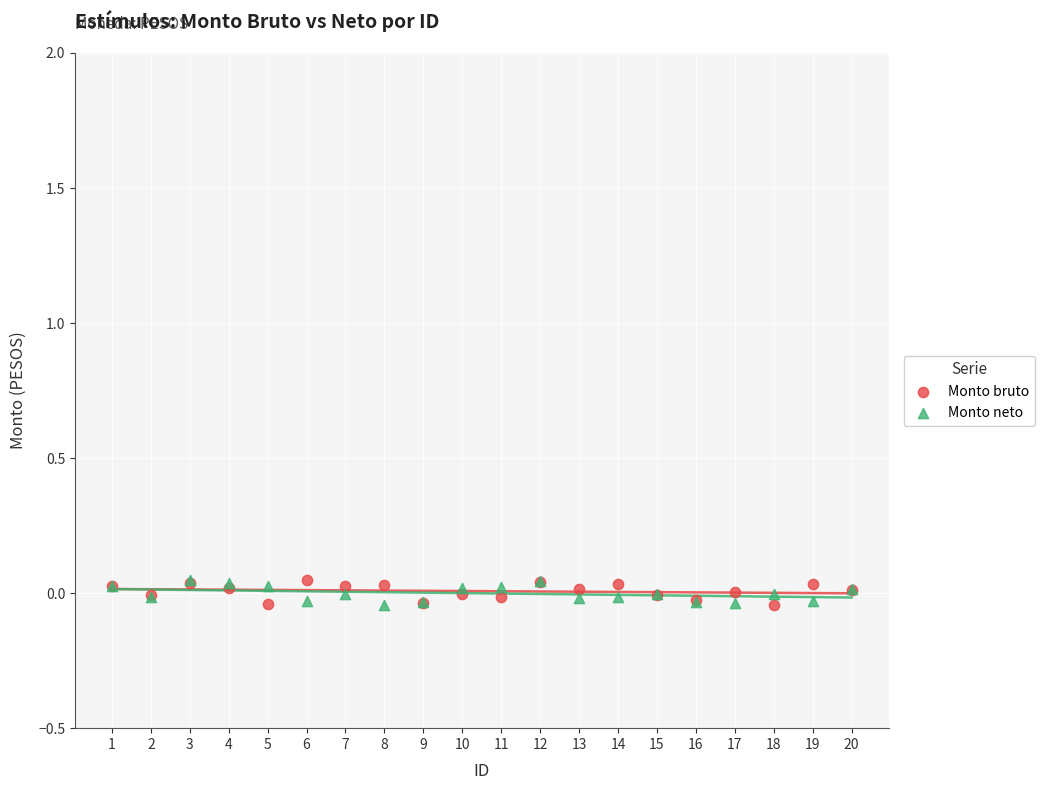

Which series reaches the minimum Y coordinate?

Monto neto